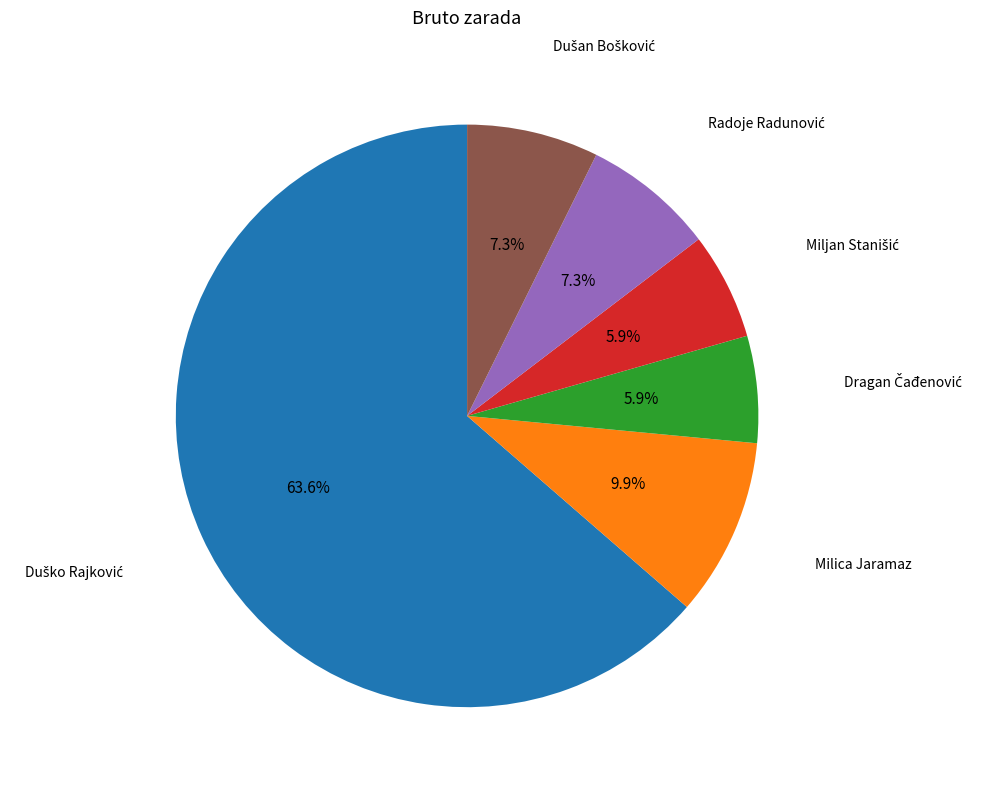

Does any single category account for the majority?

Yes